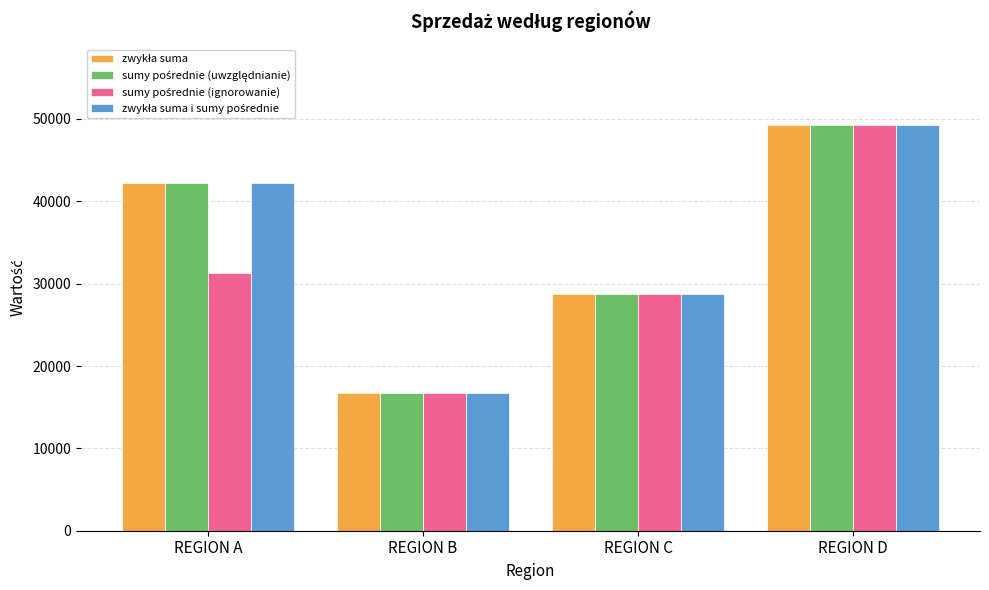

Which category has the lowest value across all series?

REGION B